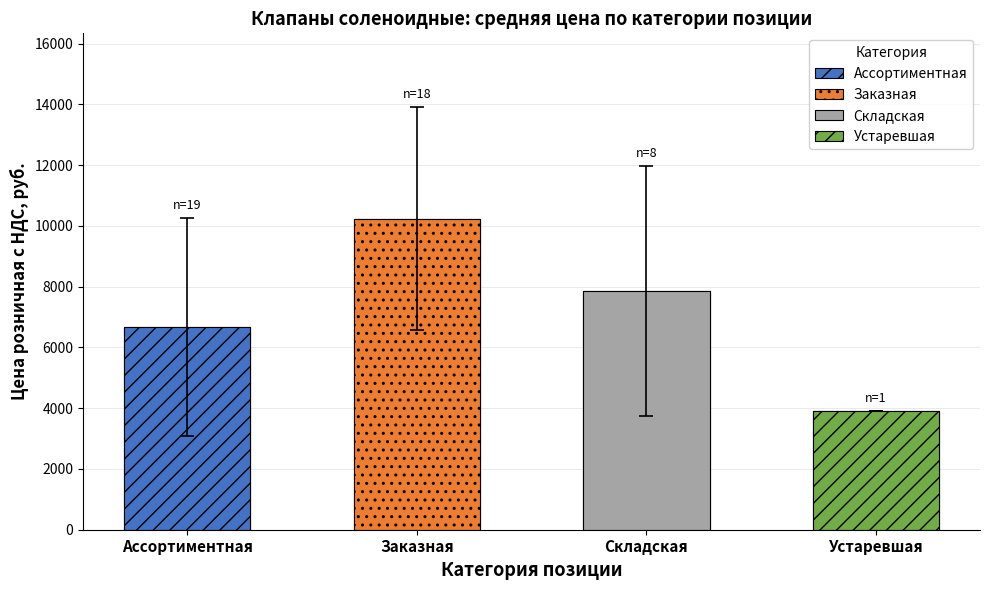

True or false: Складская has a value of -6112 at WTR223-1420-F-SS.

False